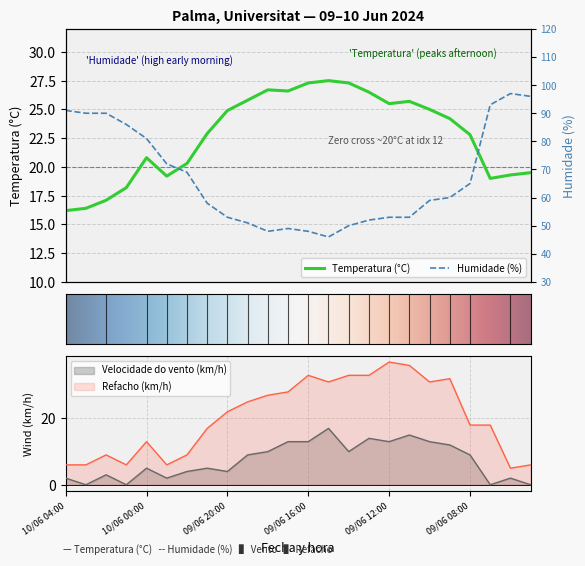

The Temperatura (°C) series shows 16.2 at 10/06 04:00. True or false?

True